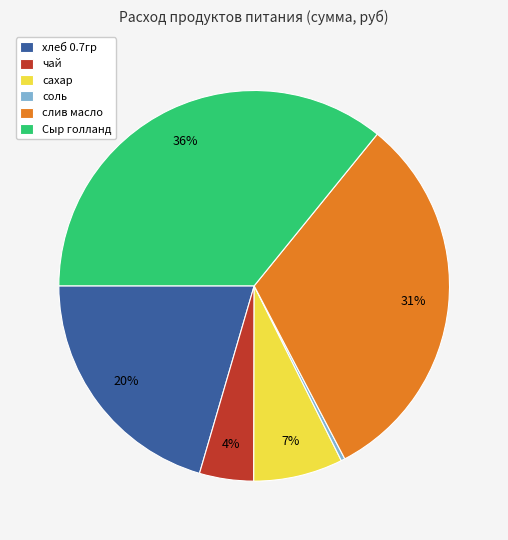

Is the sum of сахар and Сыр голланд greater than half?

No